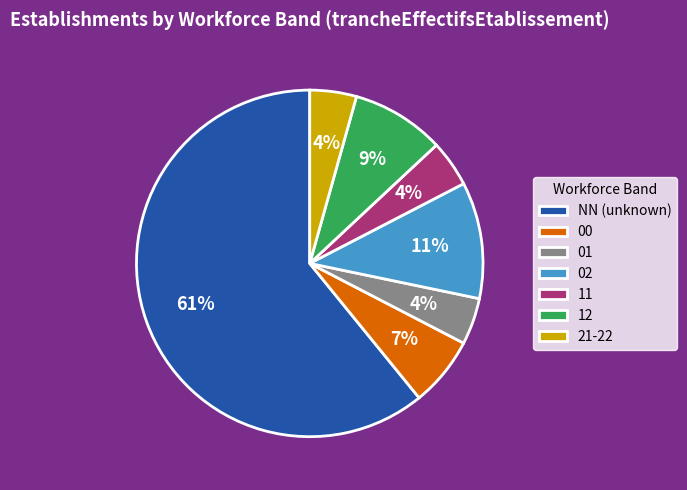

Is there a majority slice in this chart?

Yes